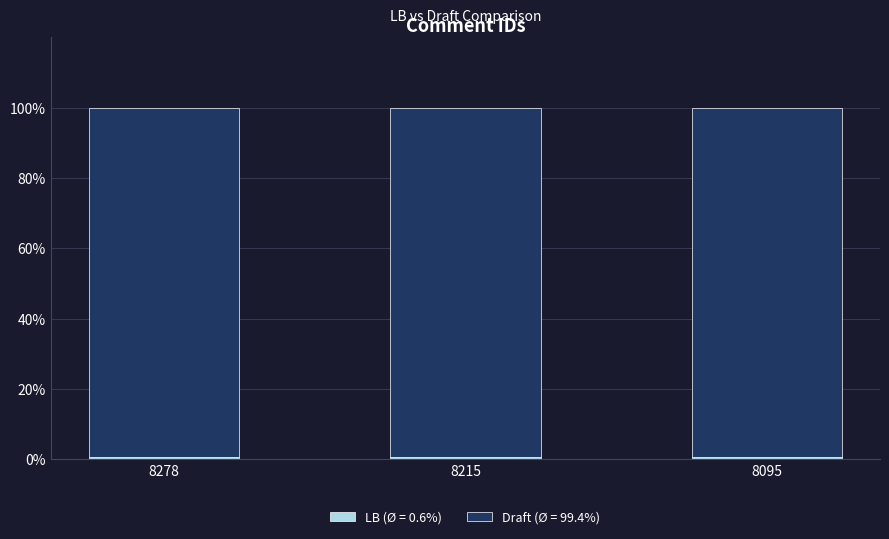

Count the number of categories in the chart.

3